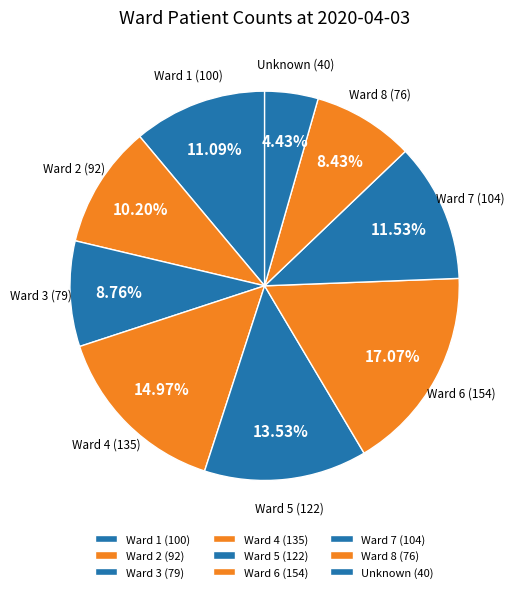

To the nearest percent, what is the average slice percentage?

11%